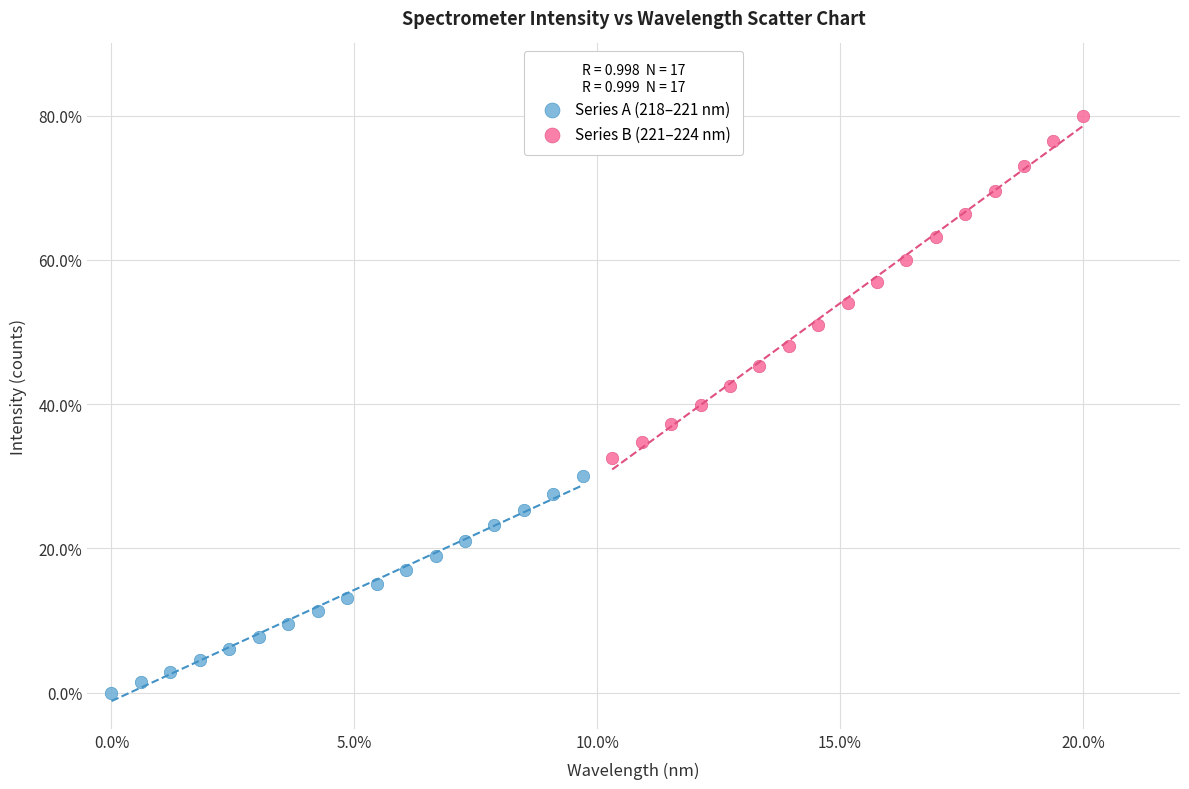

Which series reaches the minimum Y coordinate?

Series A (218–221 nm)